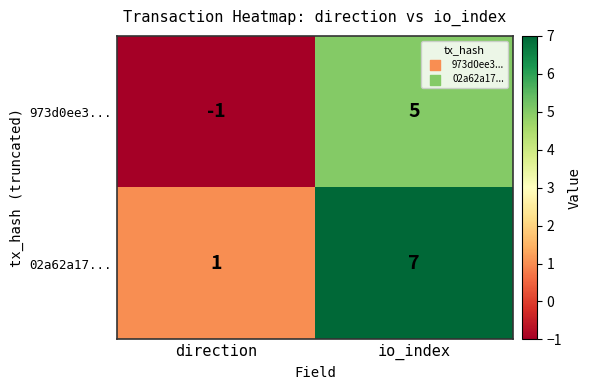

Is it true that 02a62a17... equals 7 at io_index?

True